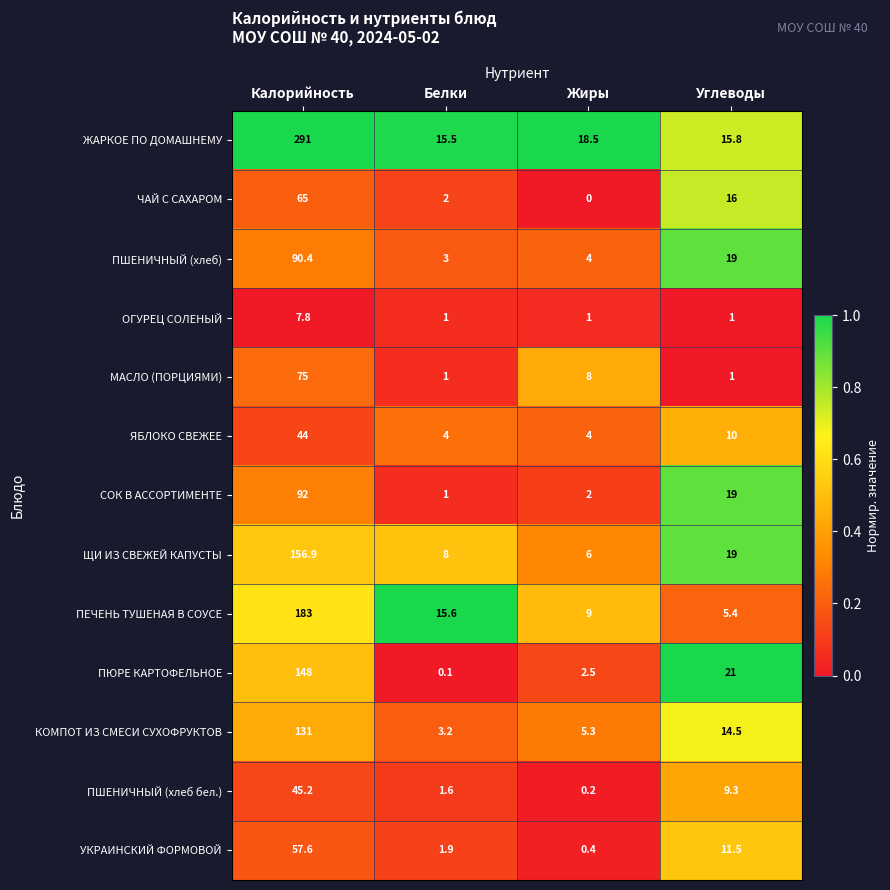

Which series has the widest spread of values?

ЖАРКОЕ ПО ДОМАШНЕМУ